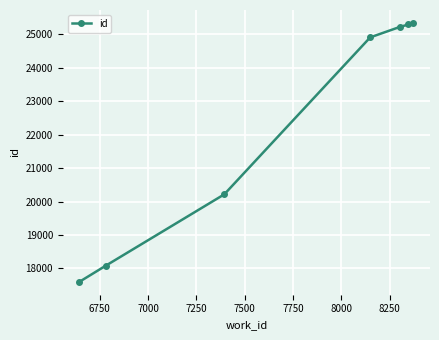

True or false: the data has more than 2 interior local peaks.

False